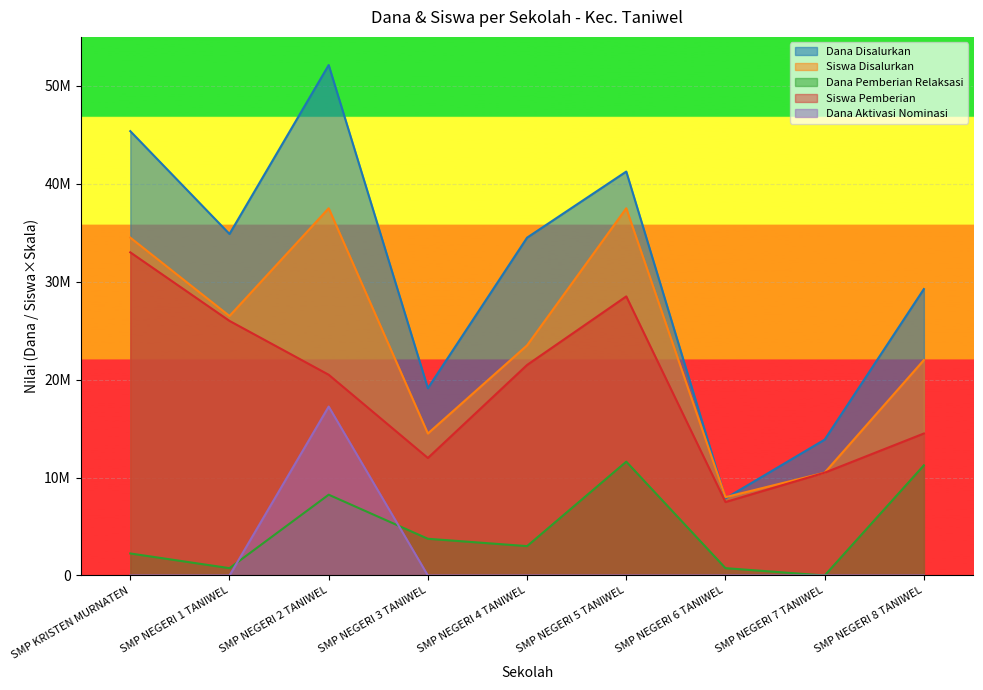

What is the total value across all series at SMP NEGERI 2 TANIWEL?

135625000